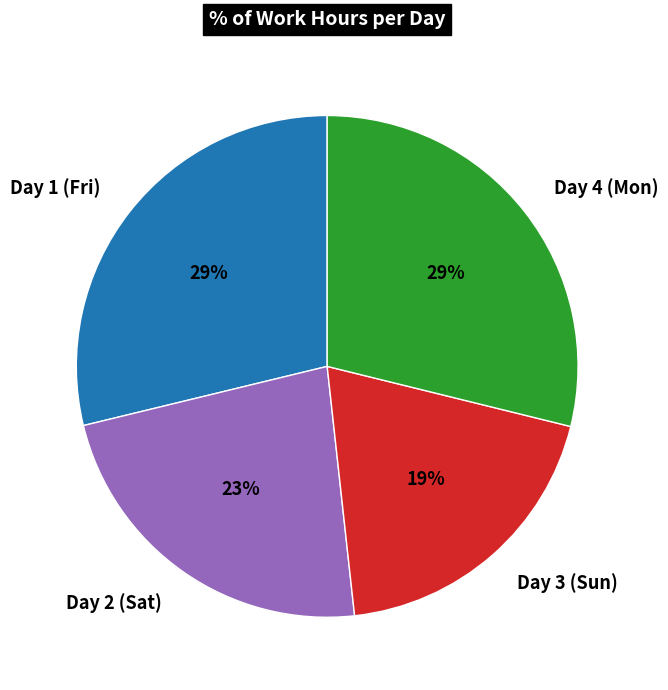

Which has a higher value, Day 3 (Sun) or Day 4 (Mon)?

Day 4 (Mon)